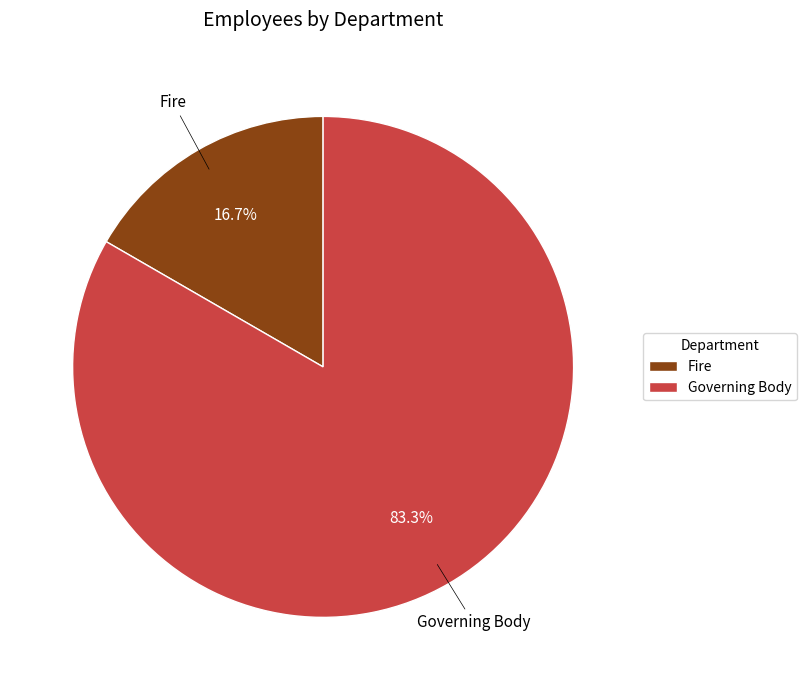

Which category has the smallest portion of the pie?

Fire